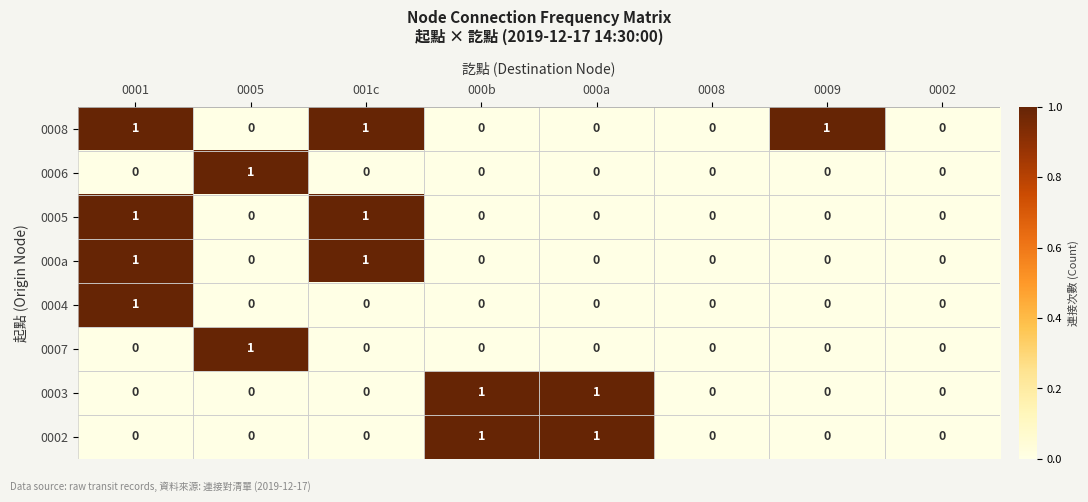

What is the difference between the highest and lowest values at 0009?

1